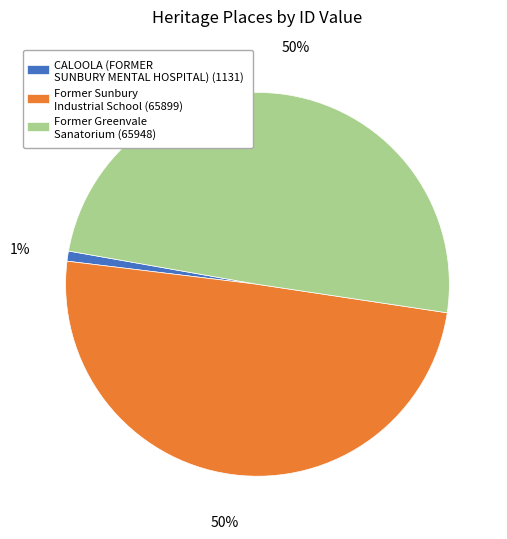

Does Former Sunbury Industrial School account for over 50% of the chart?

No